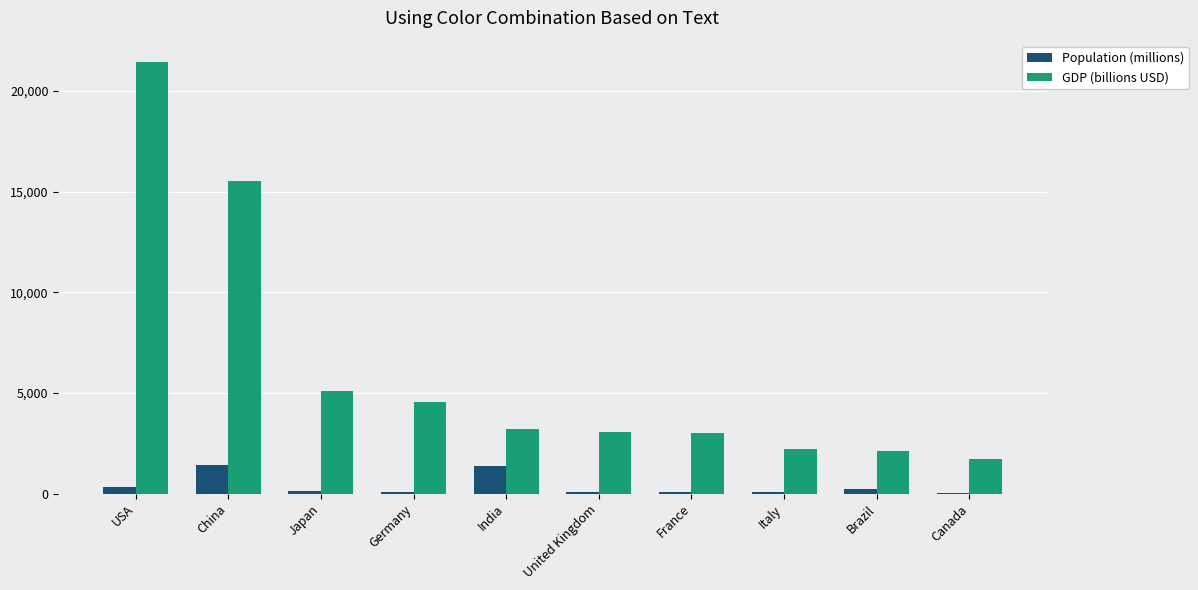

Is the value of GDP (billions USD) at France greater than the value of Population (millions) at Brazil?

Yes